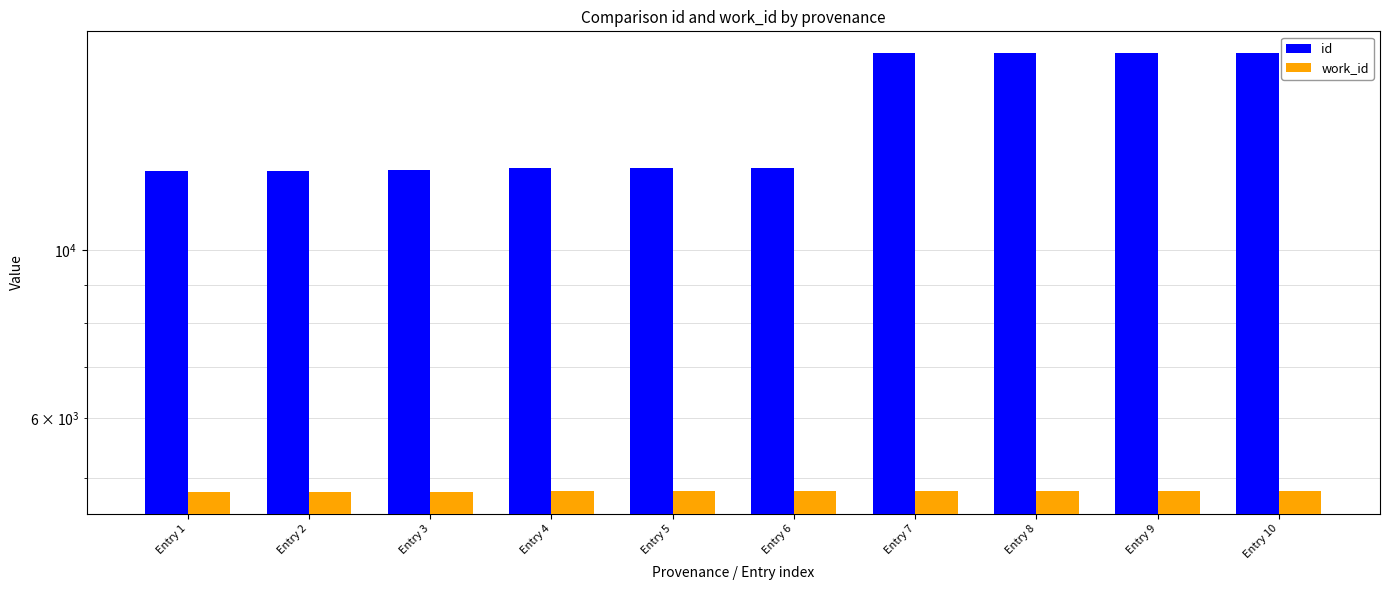

What are all the series names shown in the legend?

id, work_id